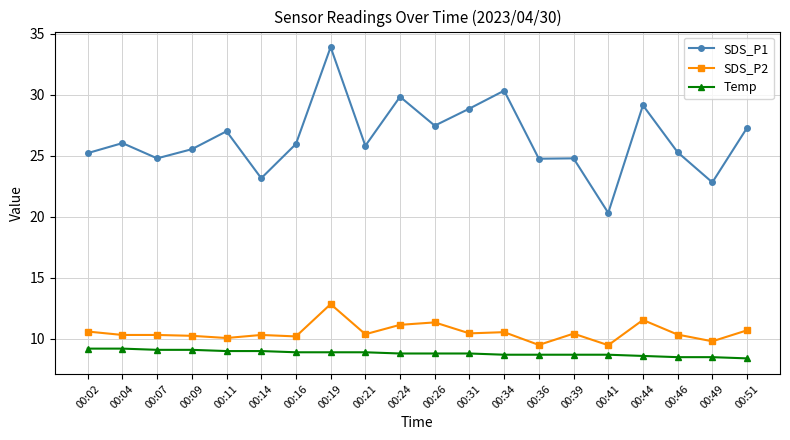

What is the total value across all series at 00:02?

45.0